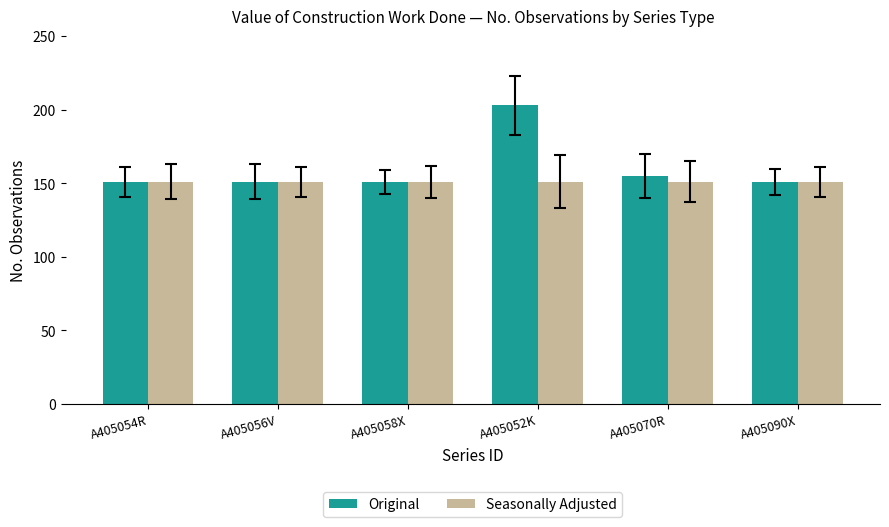

How many series are shown in this chart?

2